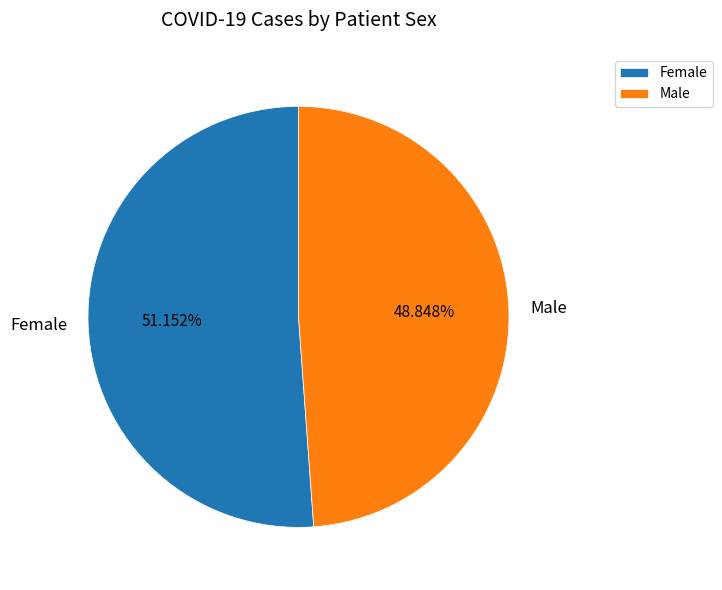

To the nearest percent, what is the difference between the Male and Female slice percentages?

2%